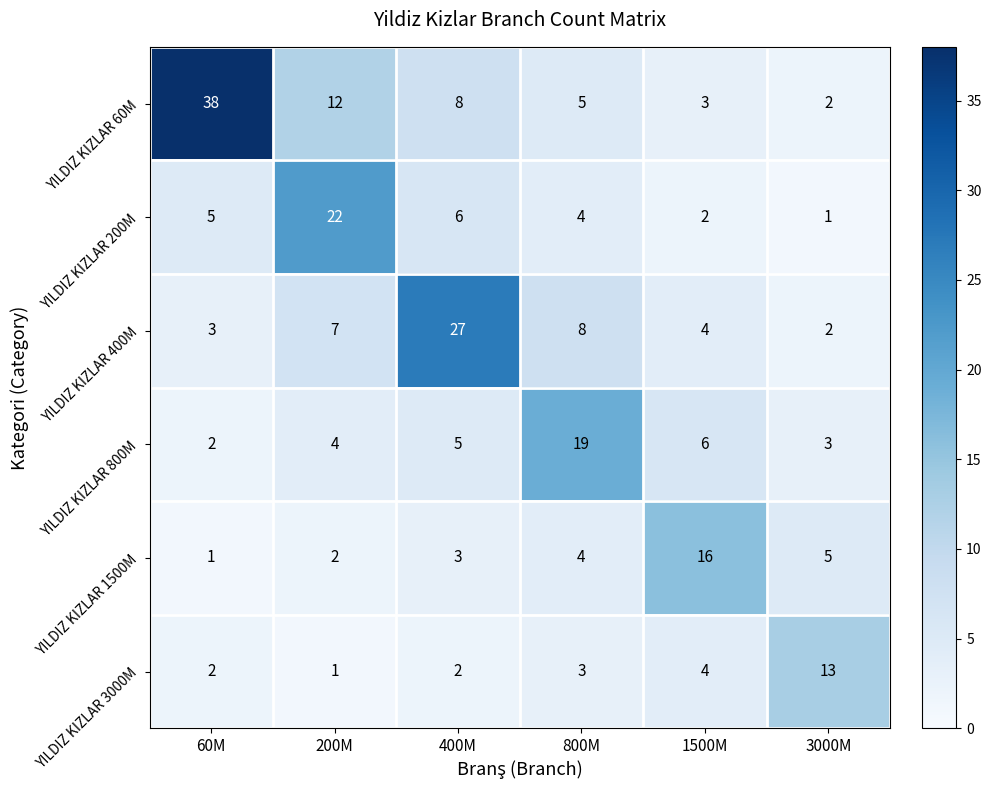

How many categories are shown in the chart?

6